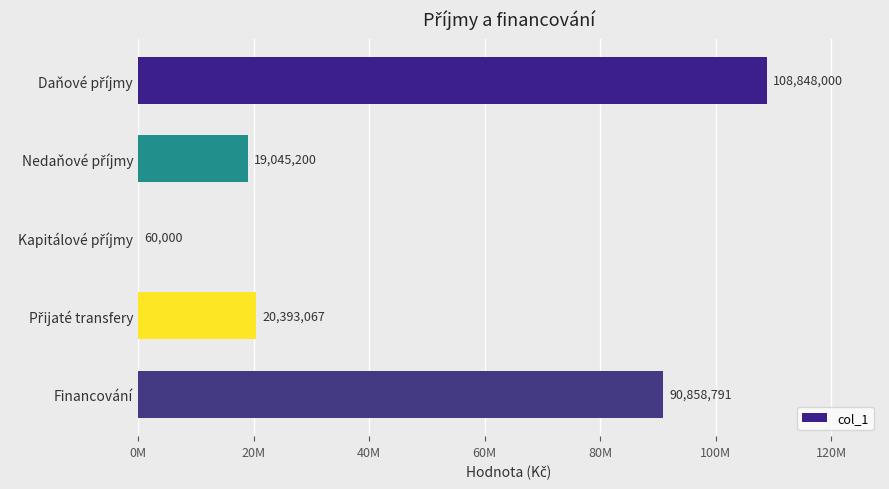

Are the bars horizontal?

Yes